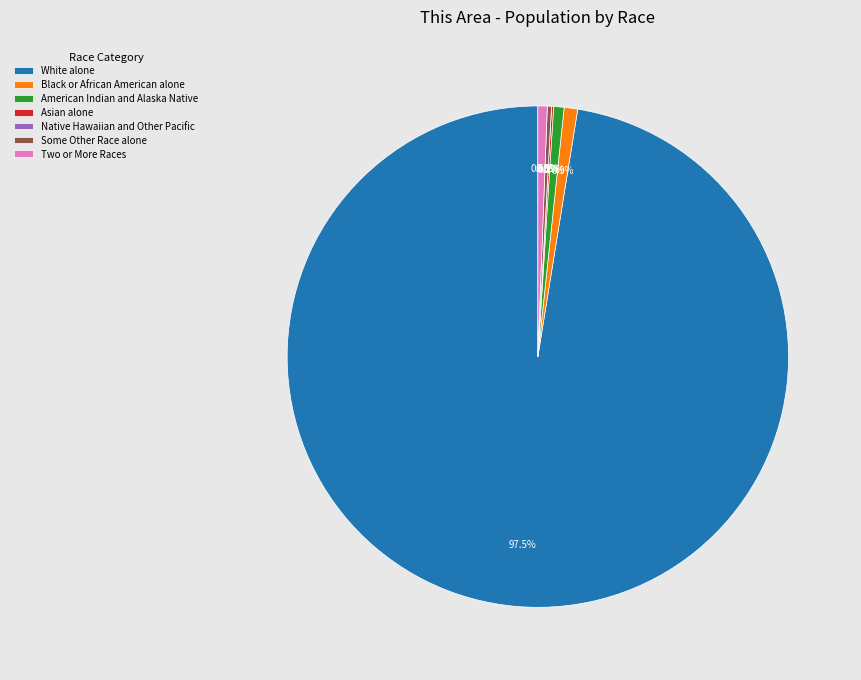

Is the sum of Some Other Race alone and White alone greater than half?

Yes